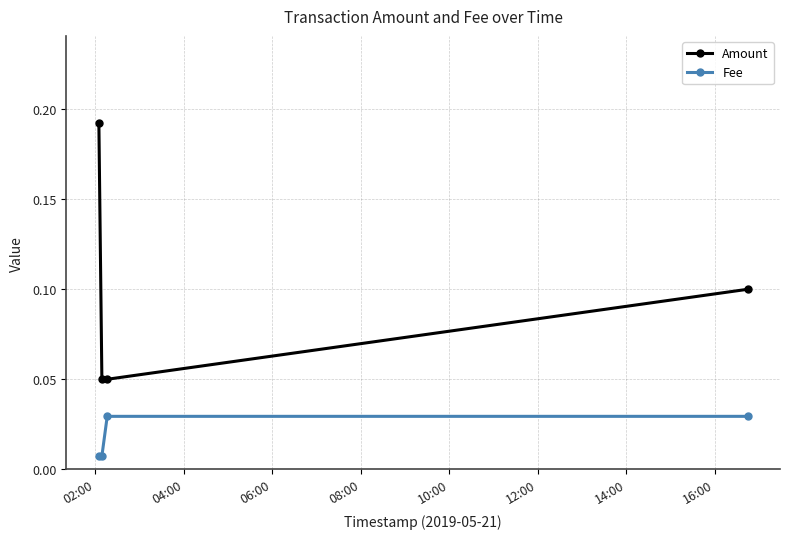

How many Fee values are between 0 and 1?

4